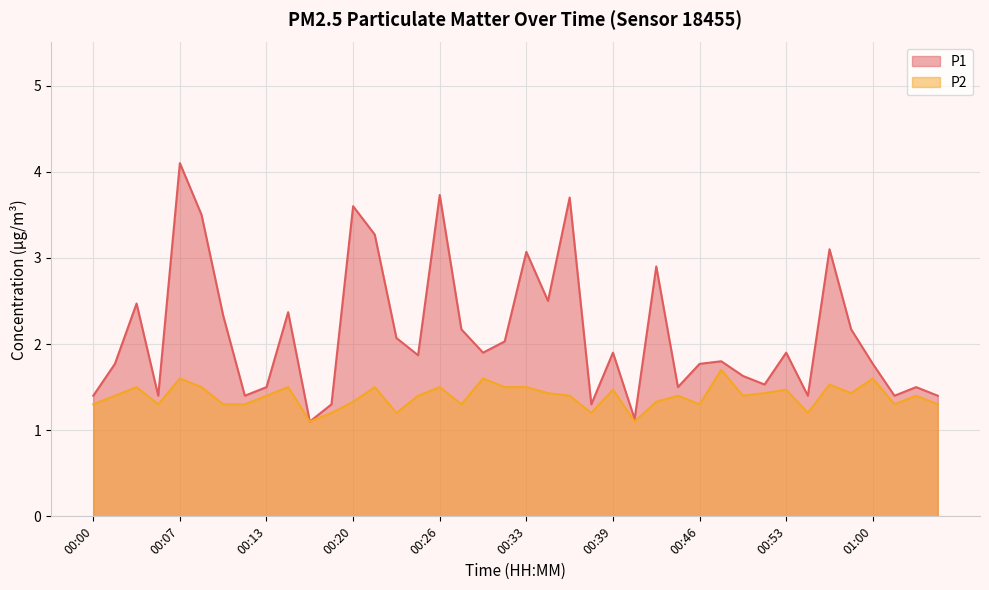

List the series in order of their peak value, lowest first.

P2, P1